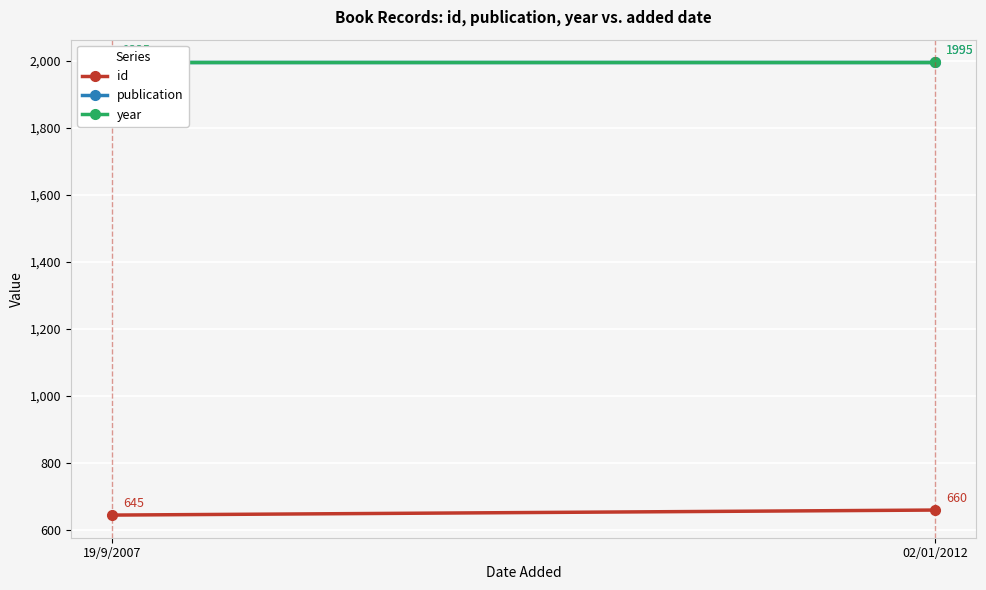

How many categories are shown in the chart?

2